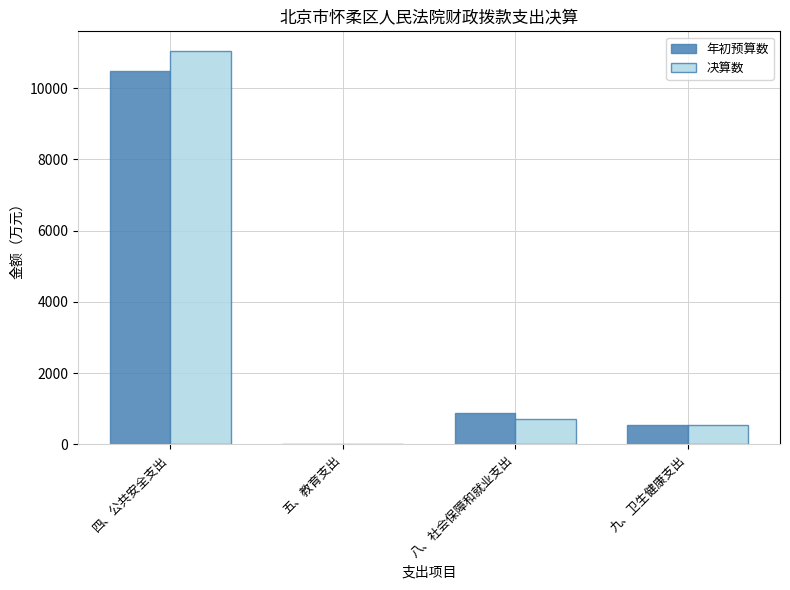

Which category has the highest value in the 决算数 series?

四、公共安全支出